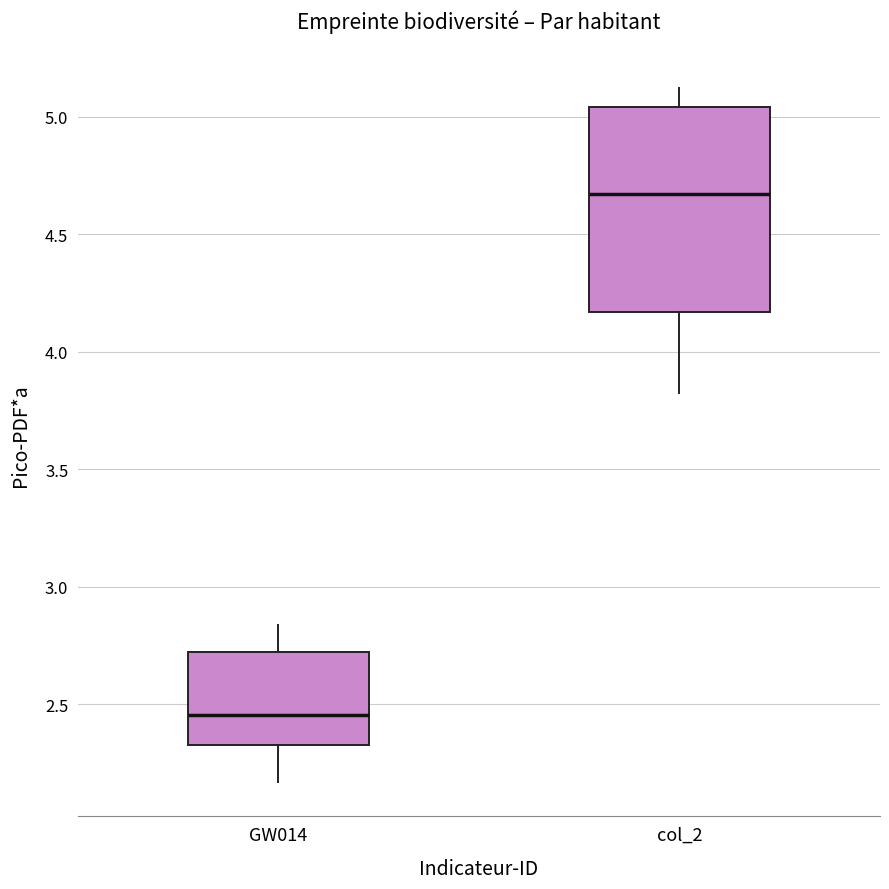

Which box is the tallest, from its lower edge to its upper edge?

col_2